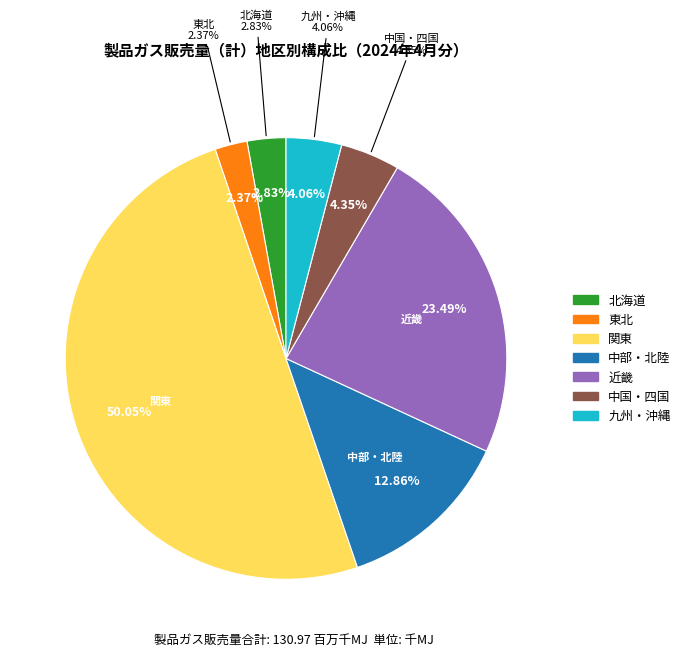

Rank the categories by value from lowest to highest.

東北, 北海道, 九州・沖縄, 中国・四国, 中部・北陸, 近畿, 関東